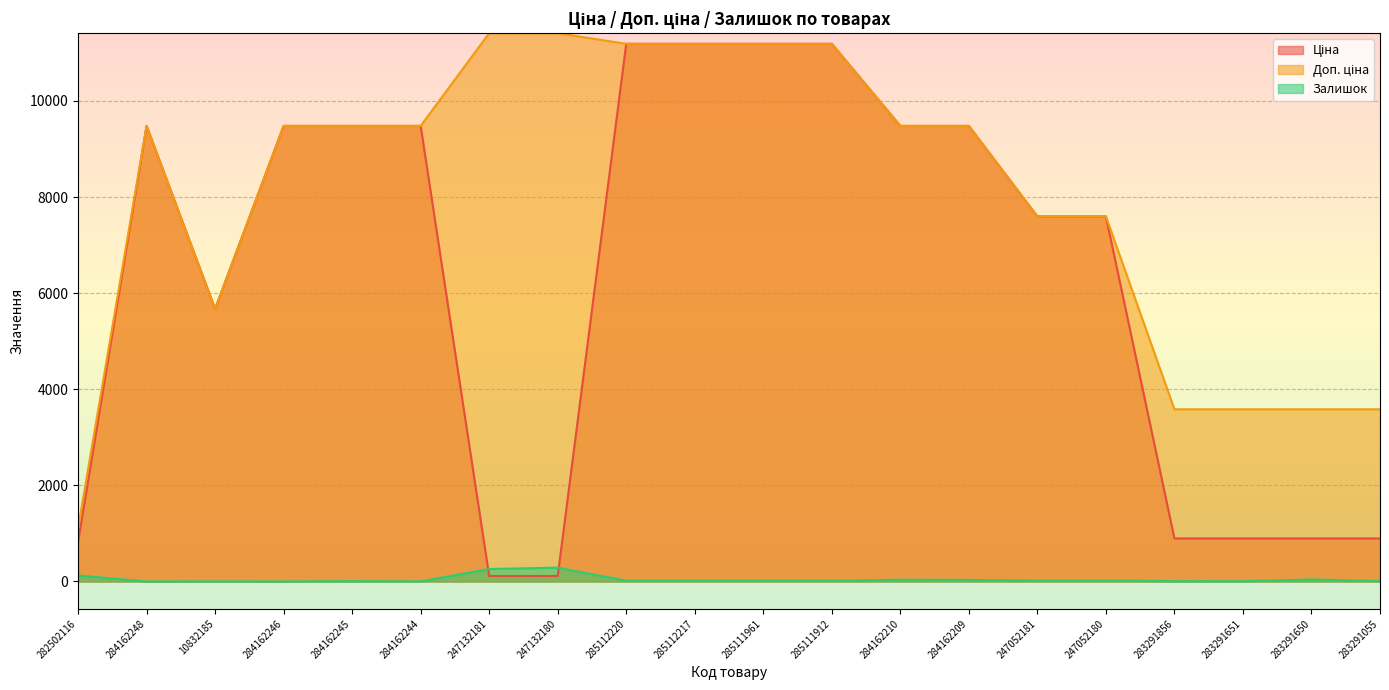

What is the maximum value for Доп. ціна?

11410.0